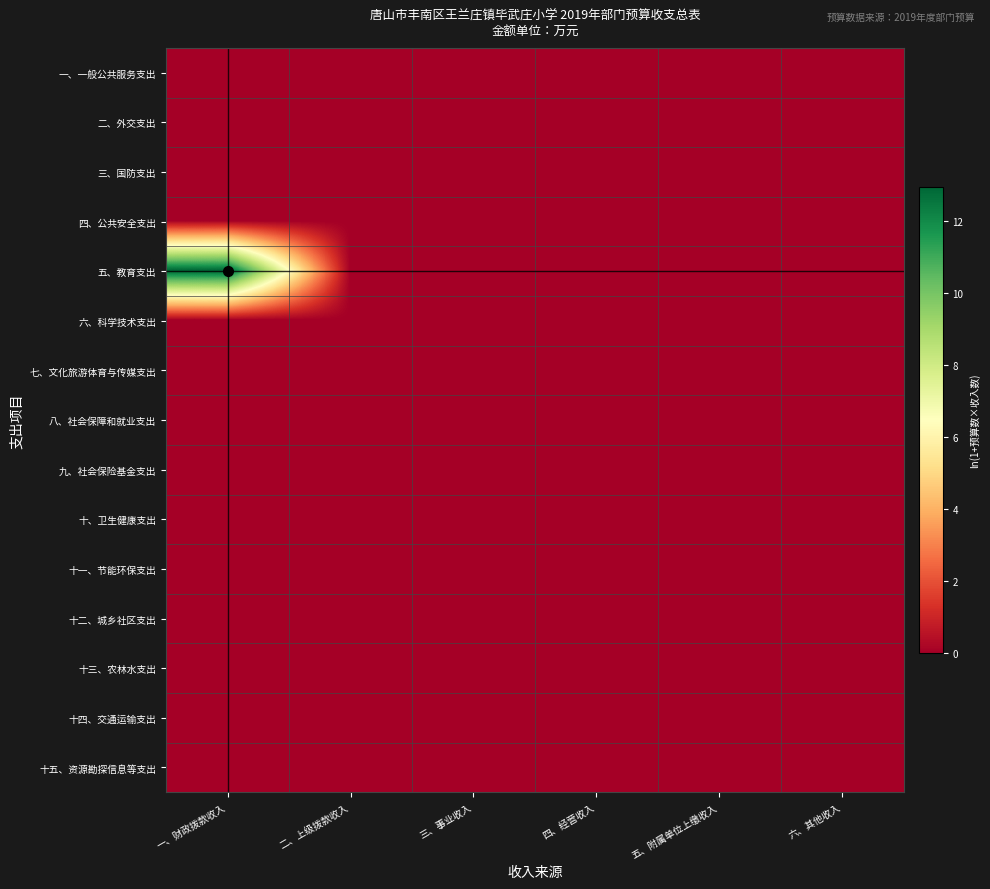

List the series in order of their peak value, highest first.

五、教育支出, 一、一般公共服务支出, 二、外交支出, 三、国防支出, 四、公共安全支出, 六、科学技术支出, 七、文化旅游体育与传媒支出, 八、社会保障和就业支出, 九、社会保险基金支出, 十、卫生健康支出, 十一、节能环保支出, 十二、城乡社区支出, 十三、农林水支出, 十四、交通运输支出, 十五、资源勘探信息等支出